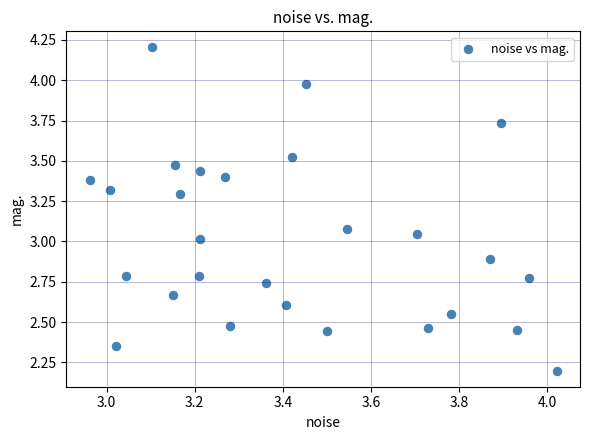

What is the range of Y values (max minus min)?

2.0